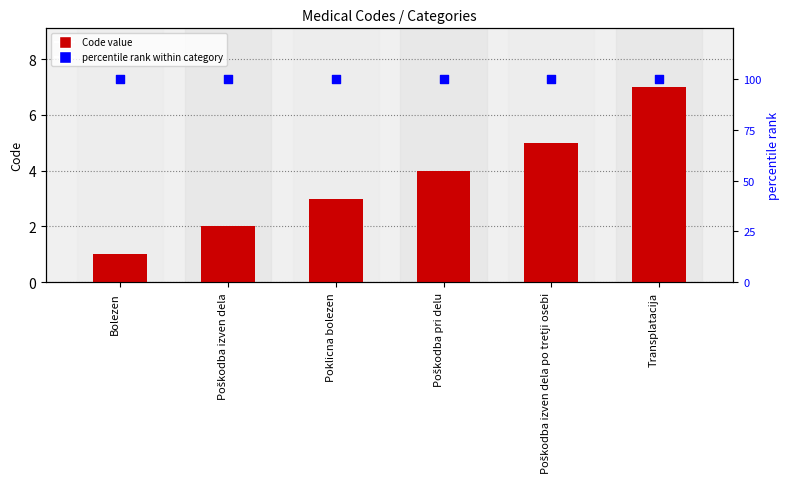

Which series has the largest total across all categories?

percentile rank within category